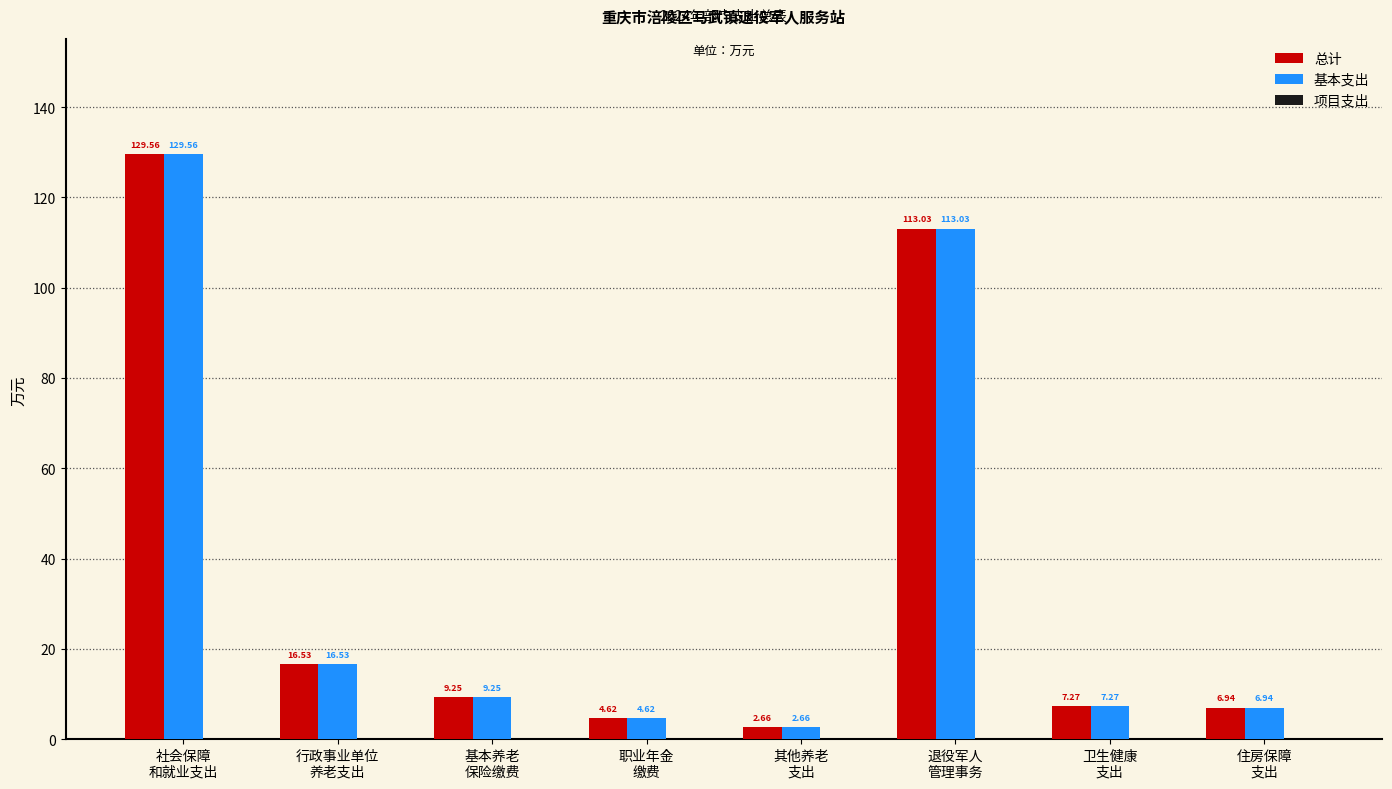

What is the sum of all 基本支出 values?

289.9